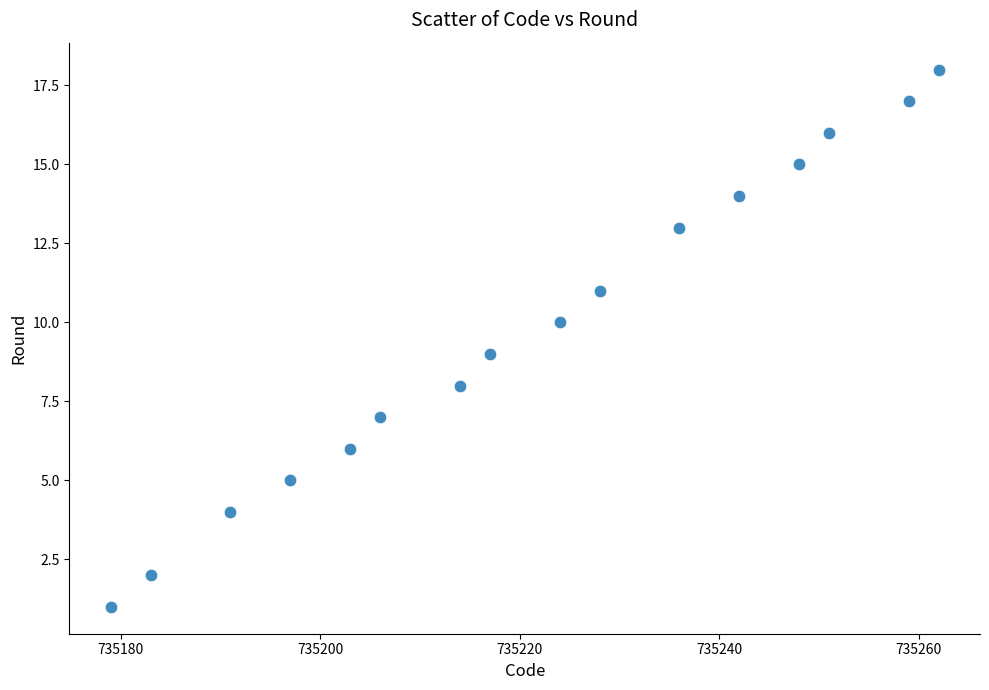

What is the range of Y values (max minus min)?

17